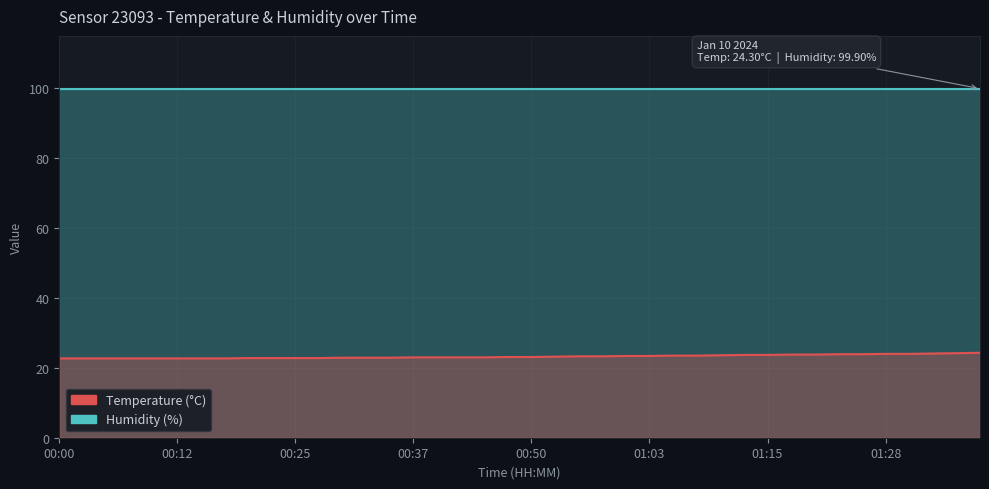

What position from the left is 00:35?

15